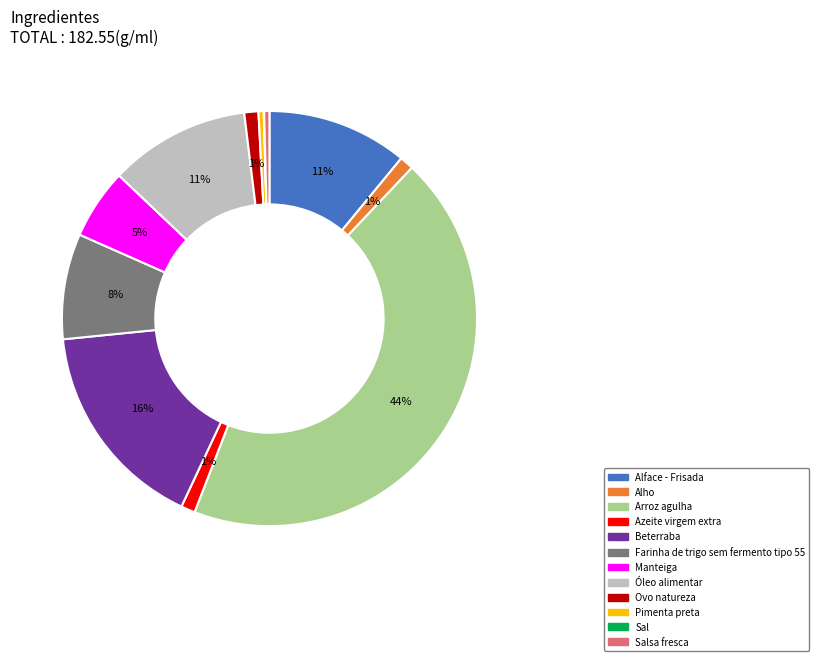

To the nearest percent, what is the average slice percentage?

8%